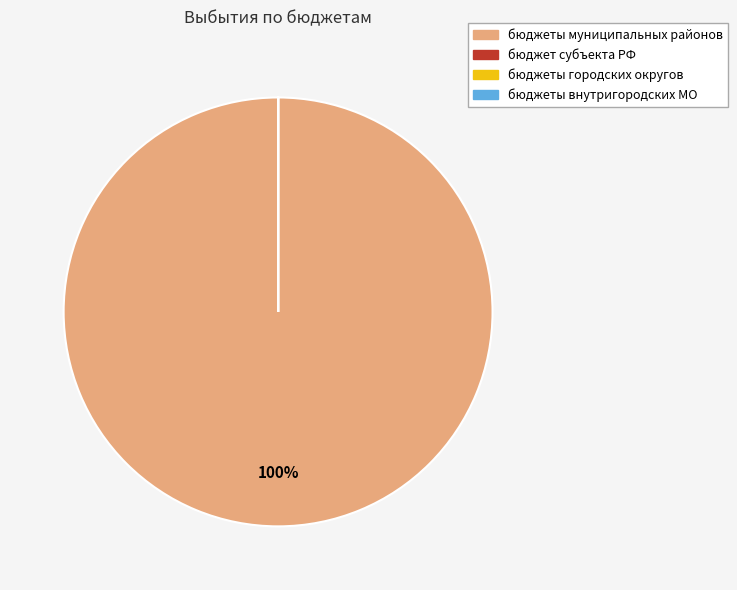

To the nearest percent, what is the difference between the largest and smallest slice percentages?

100%